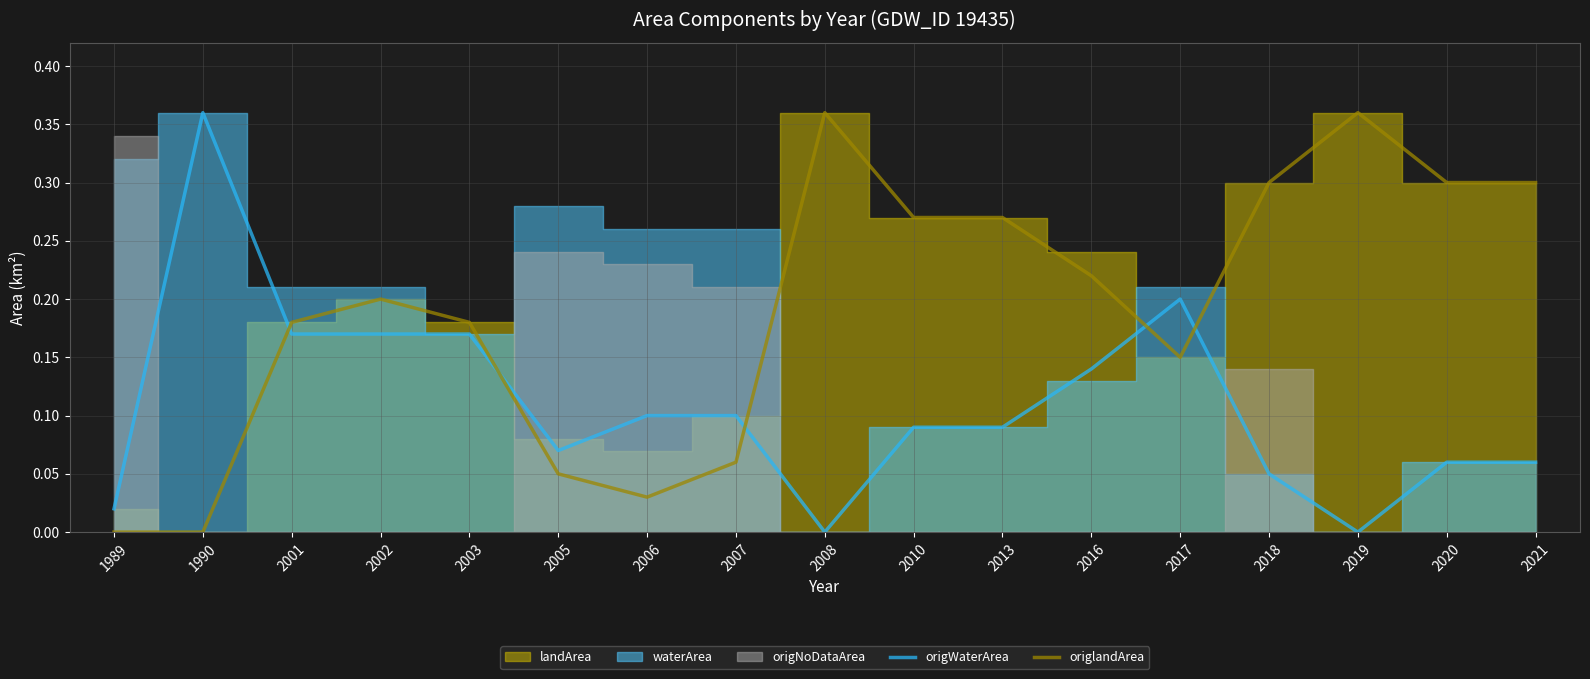

True or false: origlandArea has more than 2 interior local peaks.

True